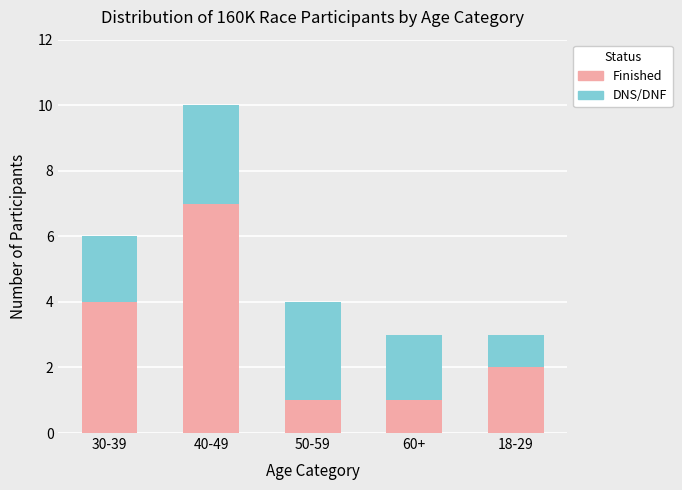

Which category has the highest value in the Finished series?

40-49